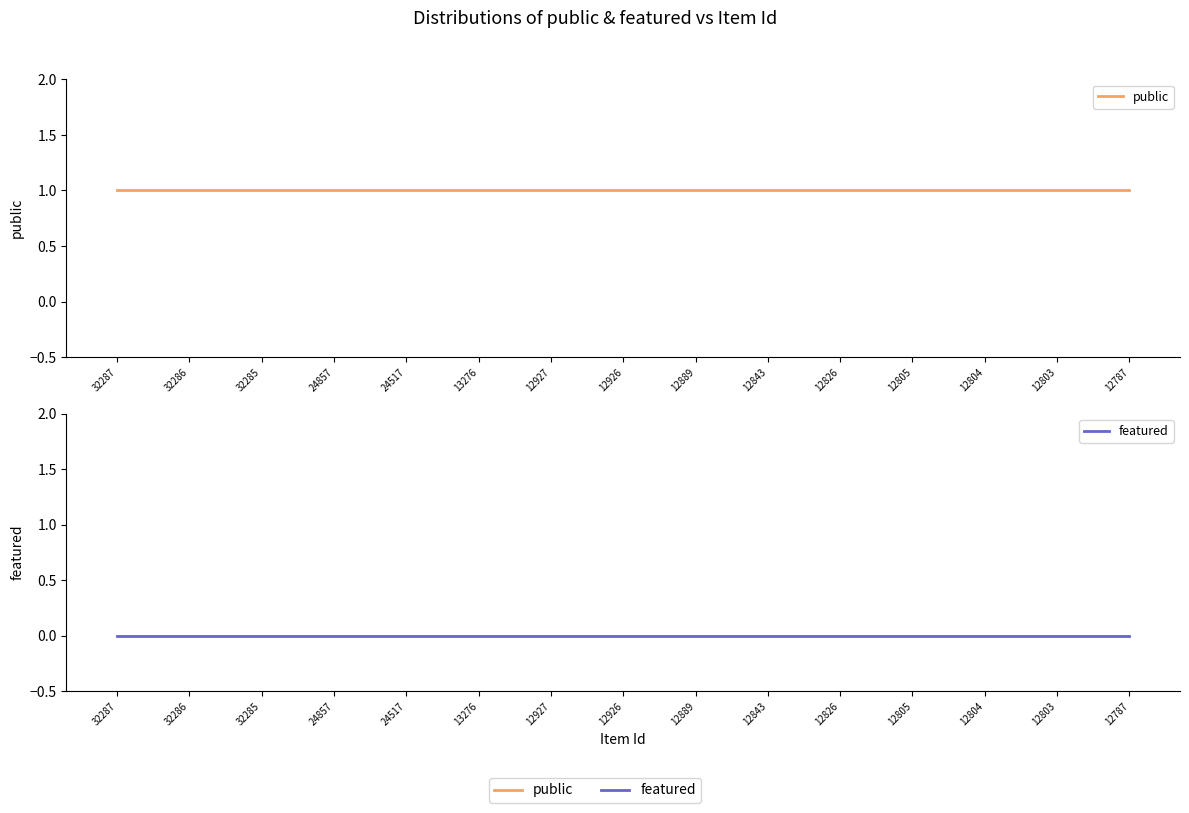

At which label is public closest to 1?

32287